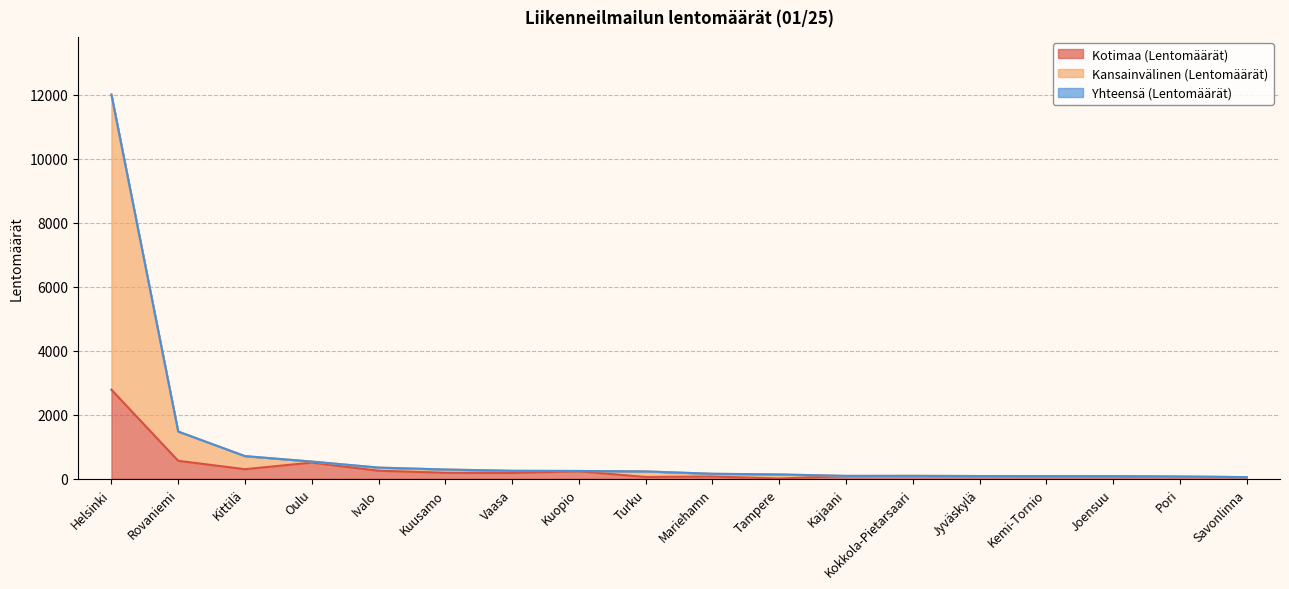

How many lines are shown in the chart?

3